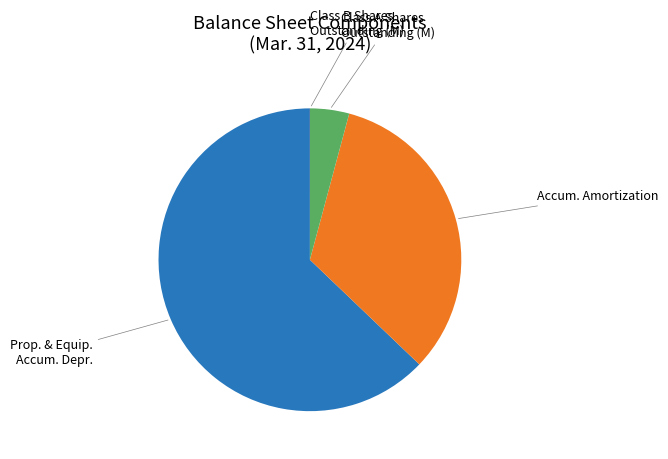

Is there a majority slice in this chart?

Yes